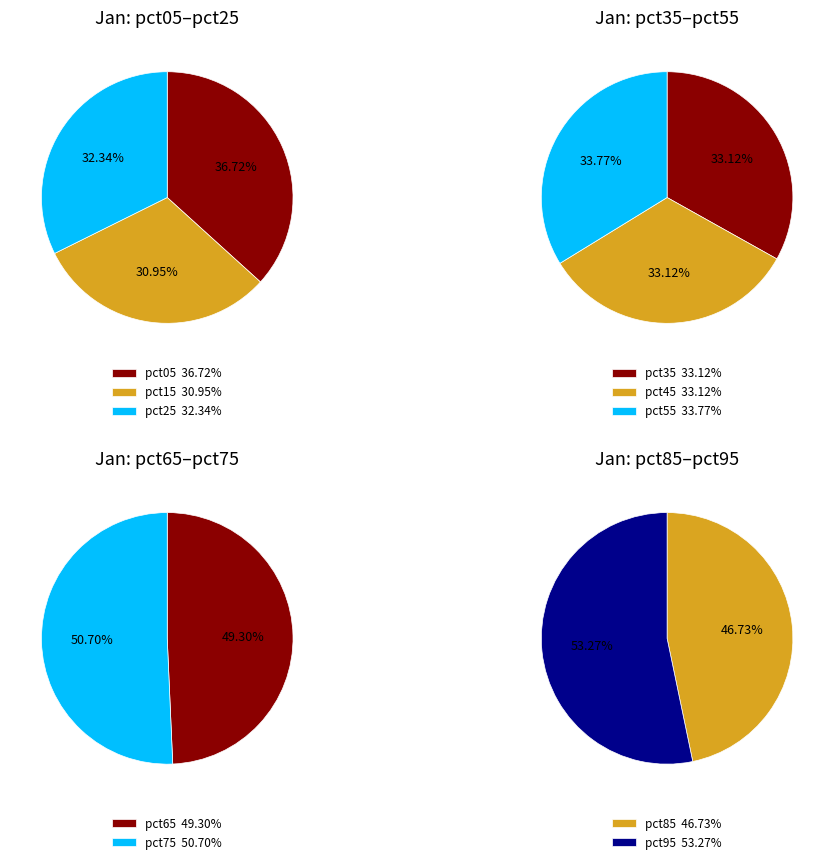

How many segments does this pie chart have?

10